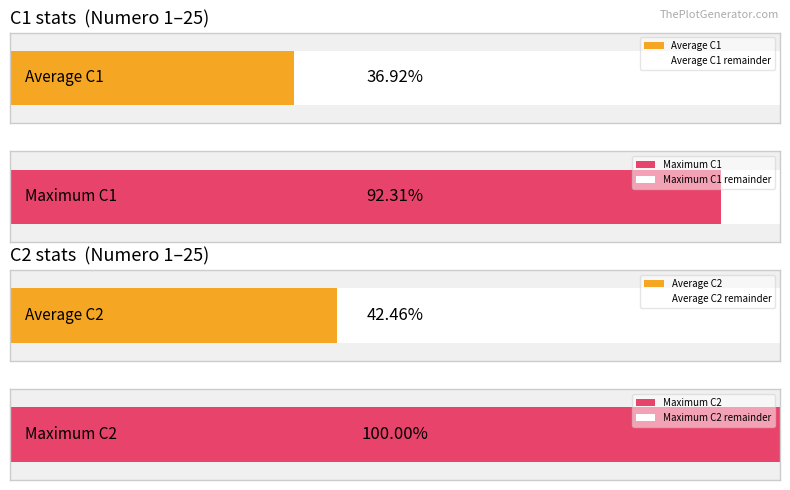

Is the value of C1 at 25 greater than the value of C2 at 16?

No